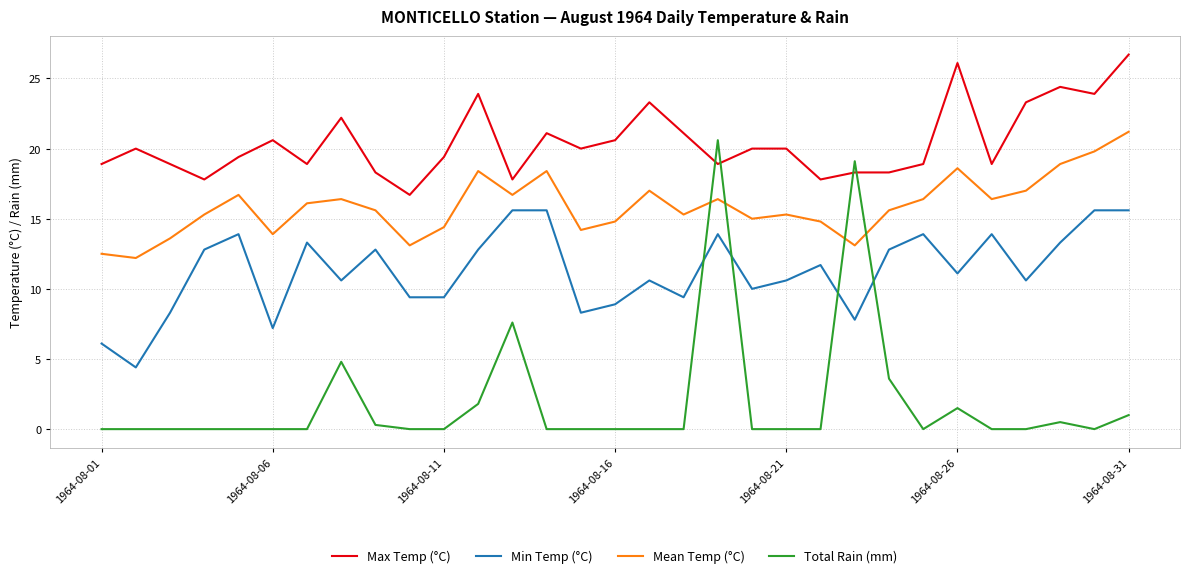

Which series has the largest range (max minus min)?

Total Rain (mm)